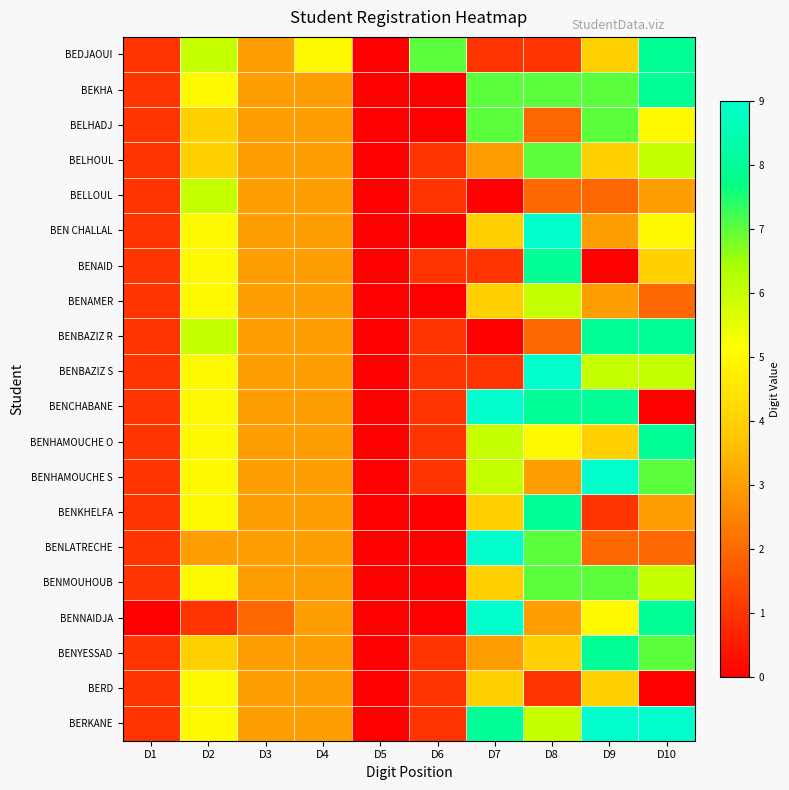

What is the total value across all series at D4?

62